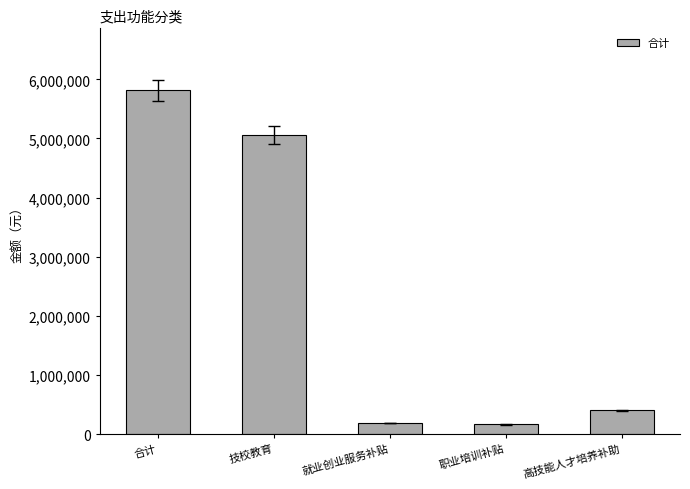

What is the sum of the values at 合计 and 技校教育?

10876227.3